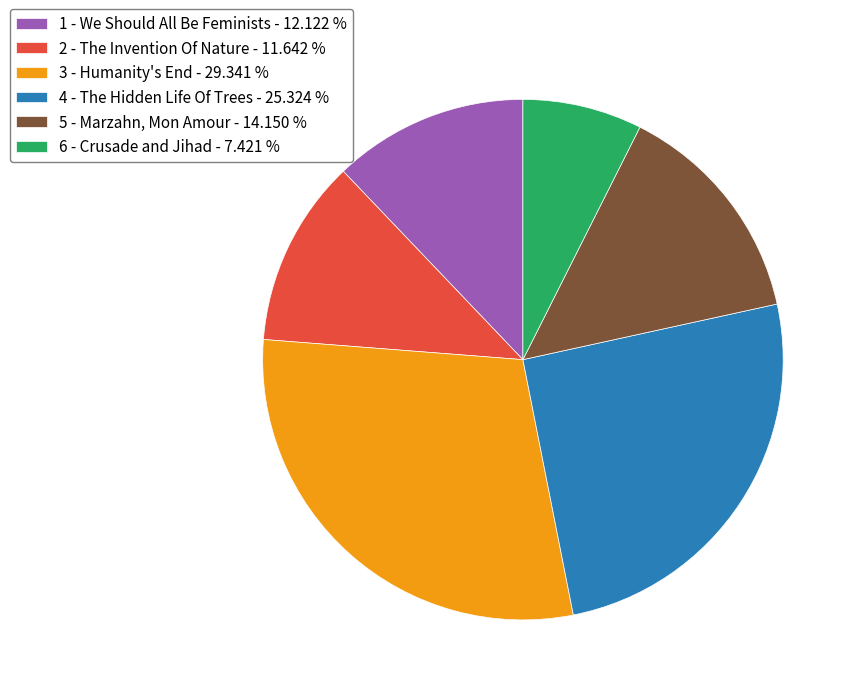

Rank the categories by value from lowest to highest.

6 - Crusade and Jihad, 2 - The Invention Of Nature, 1 - We Should All Be Feminists, 5 - Marzahn, Mon Amour, 4 - The Hidden Life Of Trees, 3 - Humanity's End